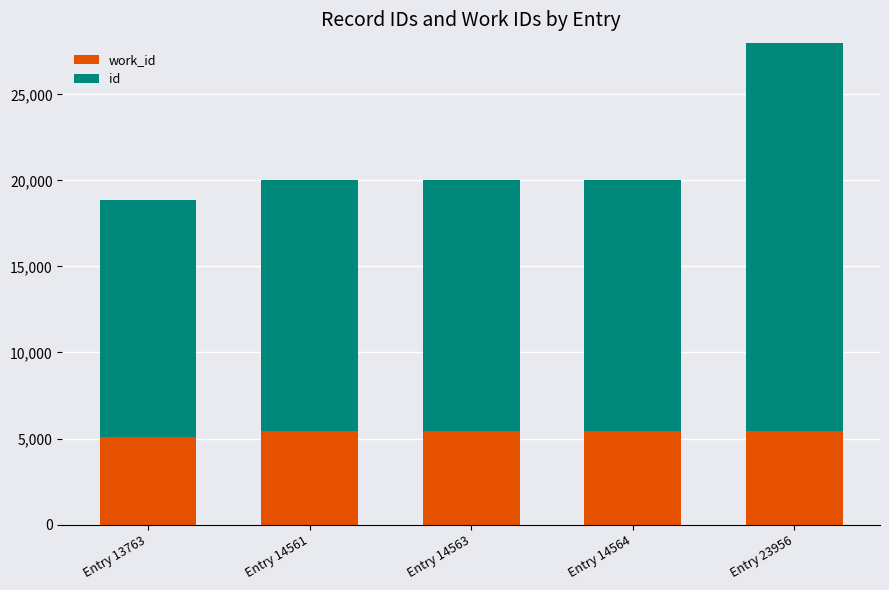

Which series changed the most between Entry 13763 and Entry 23956?

id